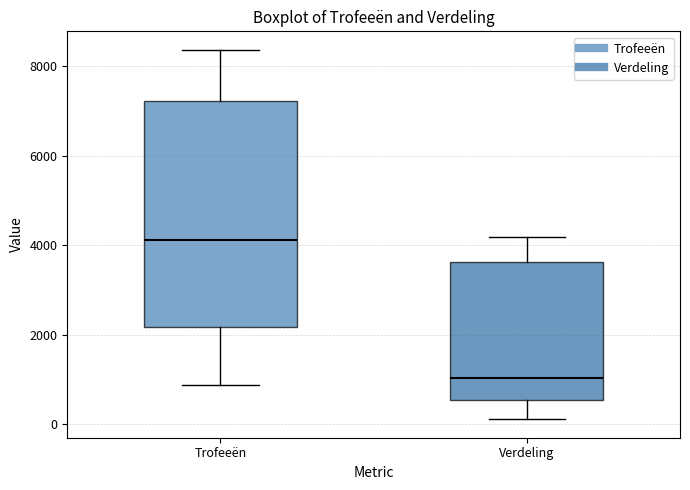

Reading left to right, transcribe this box plot: for each box, give where its median line is, the range the box spans, and where its two whiskers end, as read against the y-axis. The values are not printed on the chart, so give them approximately, as read against the axis.

Trofeeën: median 4200, box 2200 to 7200, whiskers 800 to 8400
Verdeling: median 1000, box 600 to 3600, whiskers 200 to 4200